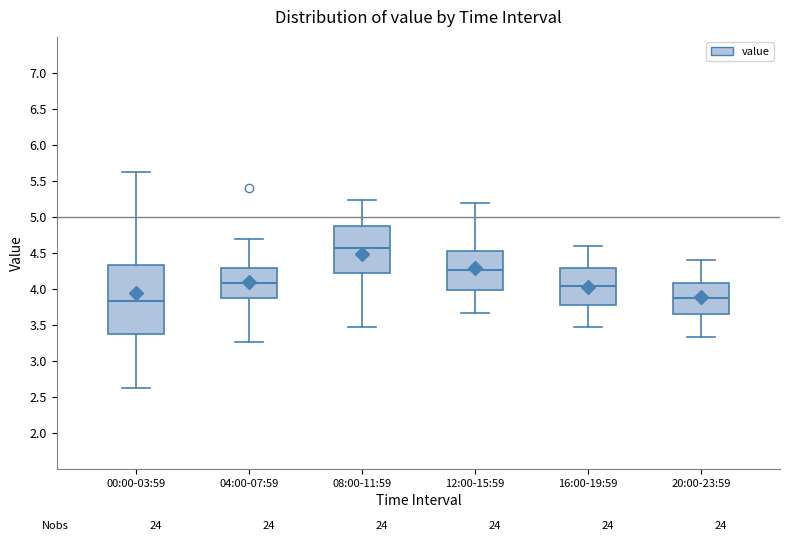

Where does the upper whisker of the box for 08:00-11:59 end on the y-axis? The values are not printed on the chart, so give them approximately, as read against the axis.

5.25